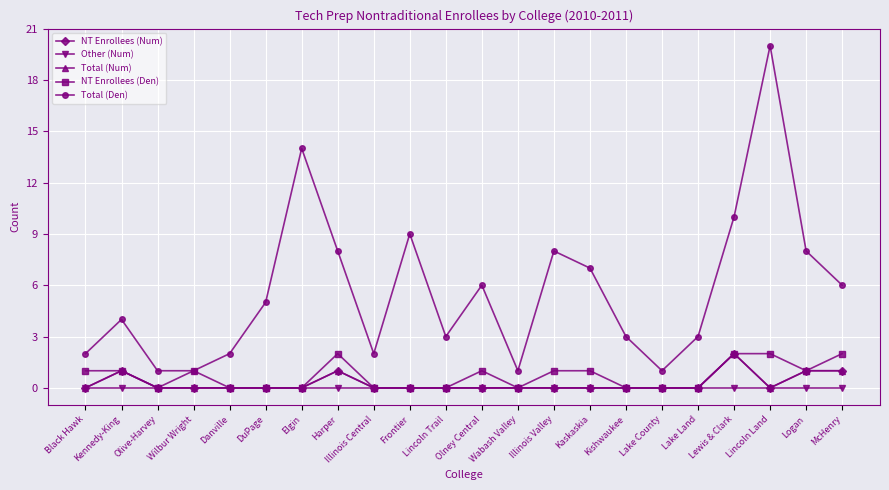

Does the chart have visible grid lines?

Yes